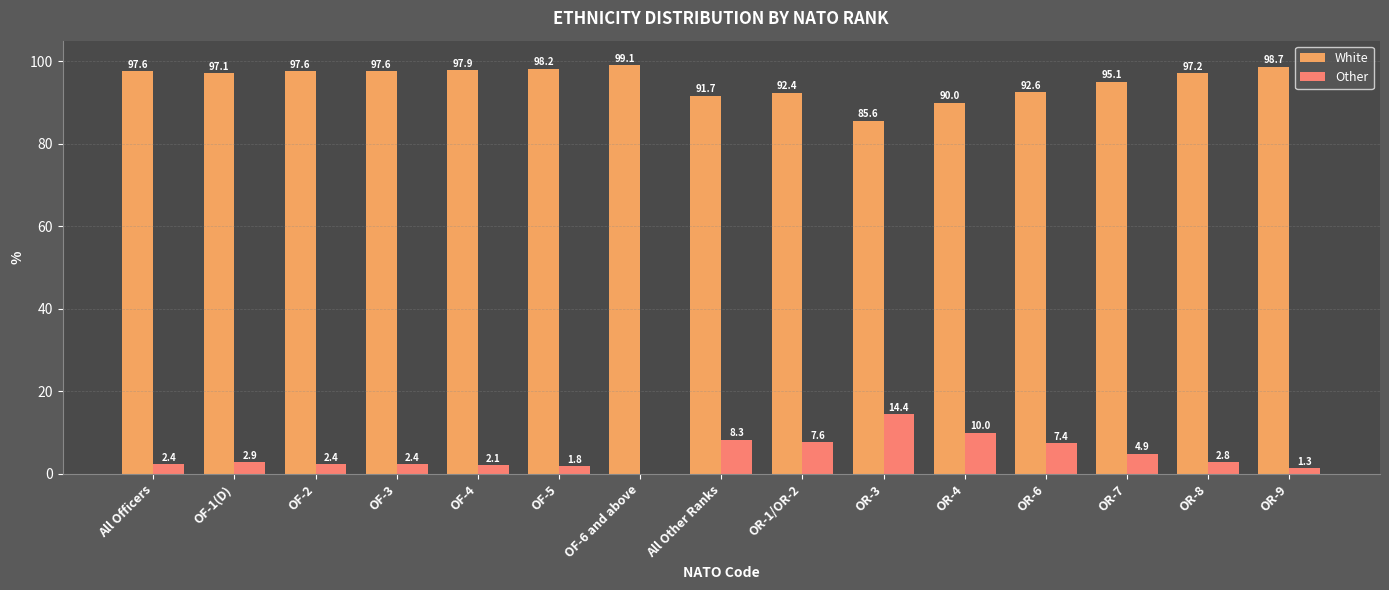

Which label corresponds to the largest value in the chart?

OF-6 and above